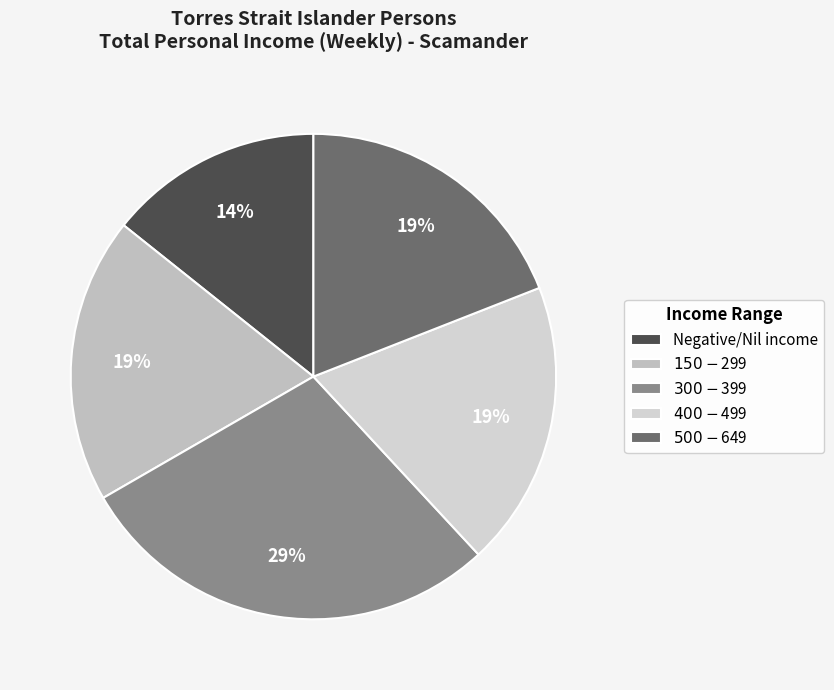

To the nearest percent, what portion does $400-$499 represent?

19%